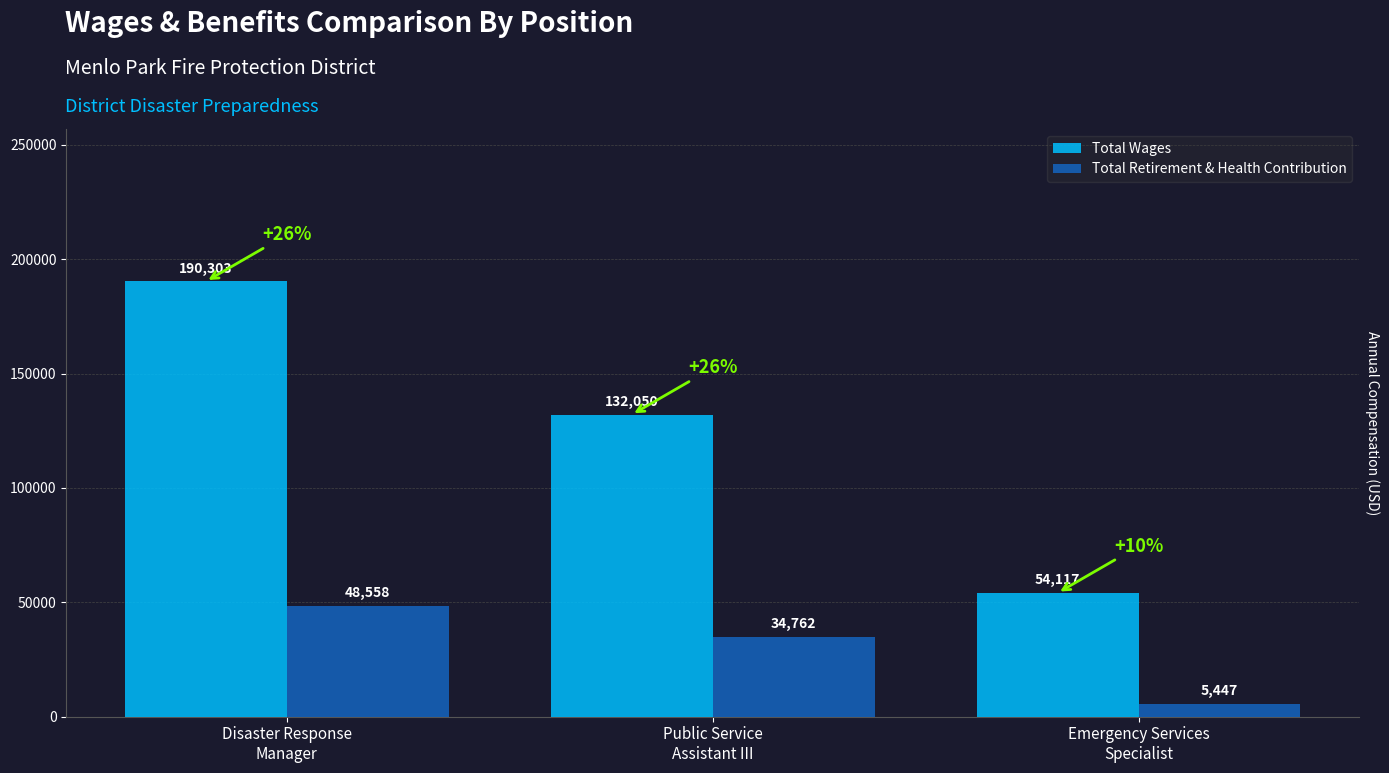

Reading right to left, list all the values displayed in this chart.

Total Wages: 54117	132050	190303
Total Retirement & Health Contribution: 5447	34762	48558